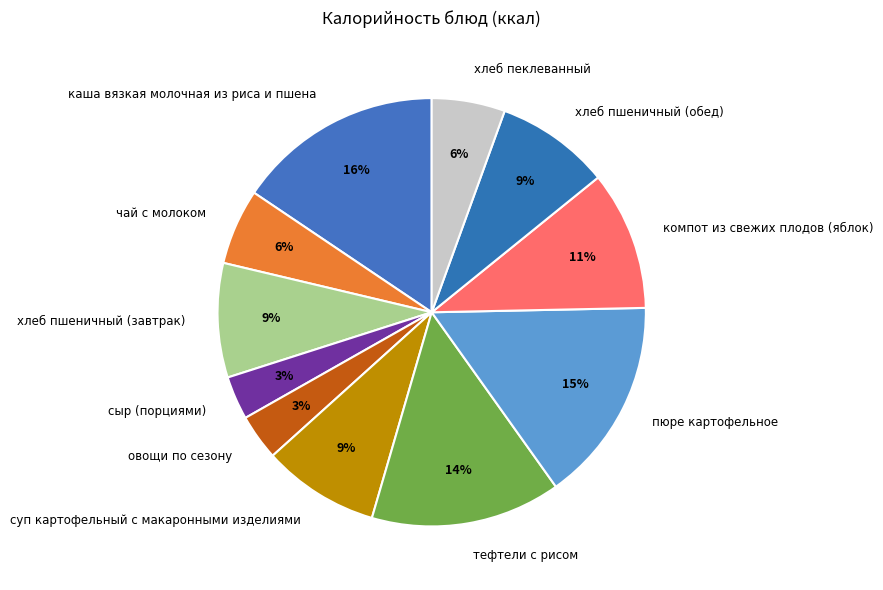

Is there a majority slice in this chart?

No